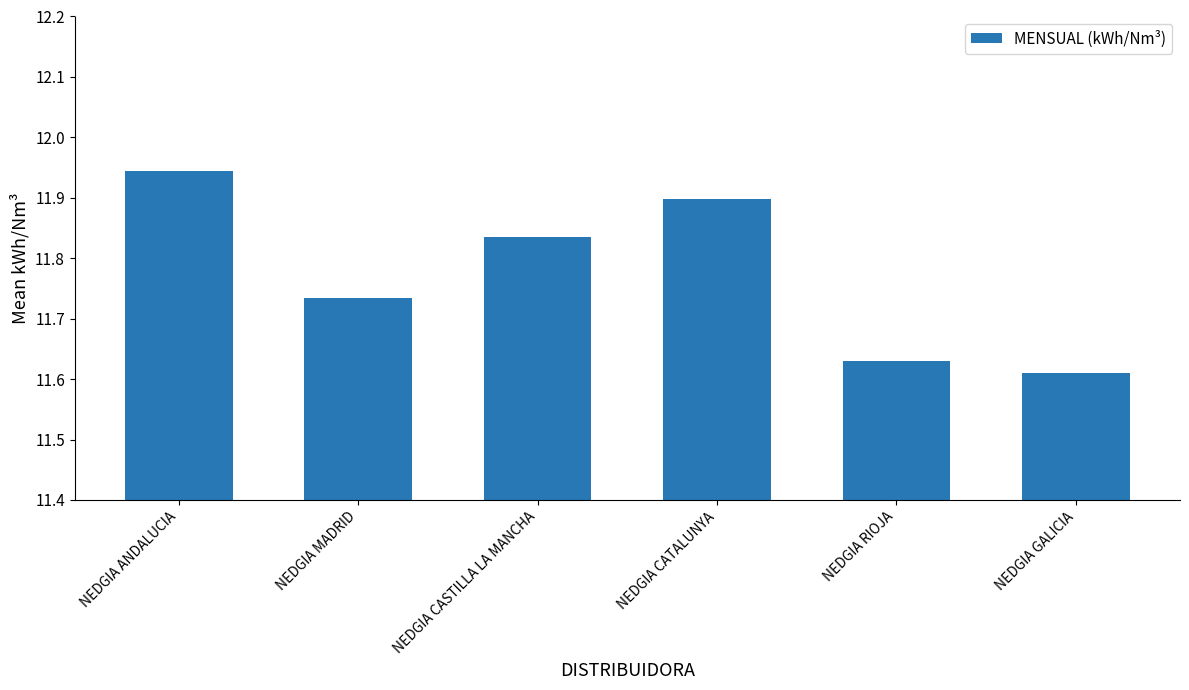

Is it true that the value at NEDGIA CASTILLA LA MANCHA is 18.3?

False